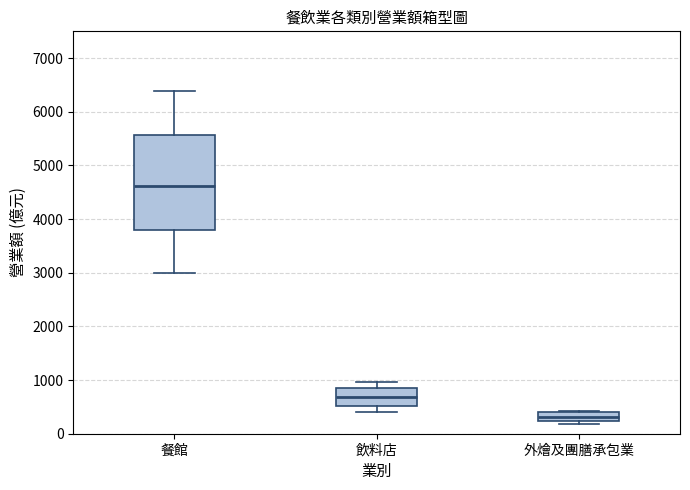

Which box is the tallest, from its lower edge to its upper edge?

餐館